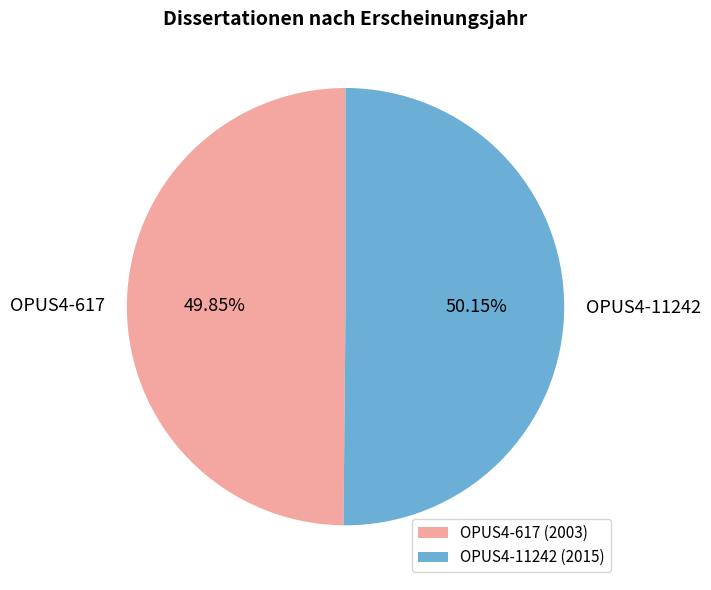

To the nearest percent, what portion does OPUS4-617 represent?

50%